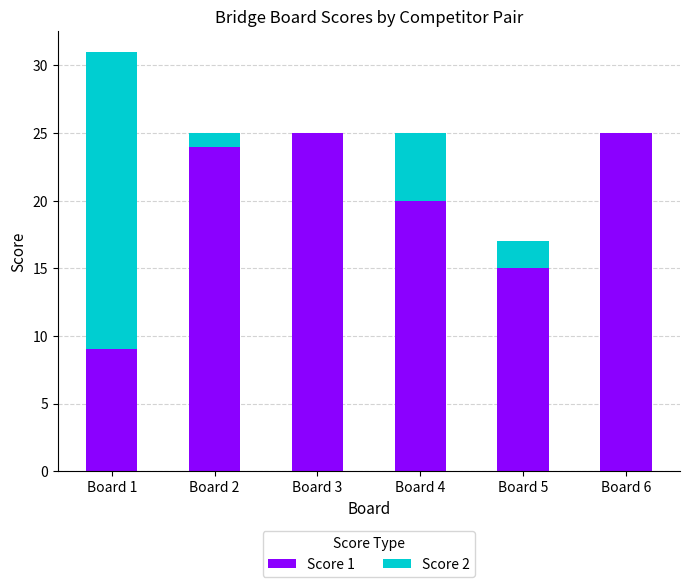

Does the chart contain stacked bars?

Yes